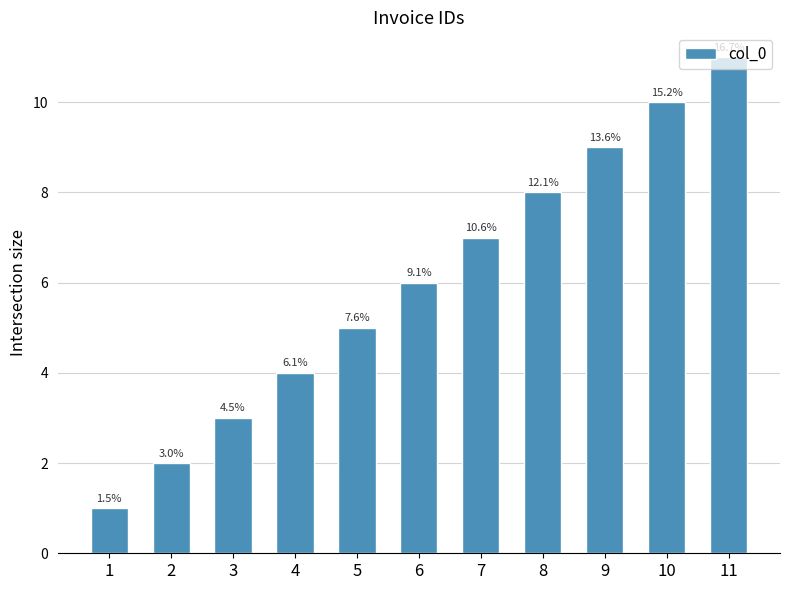

Does the chart contain any negative values?

No